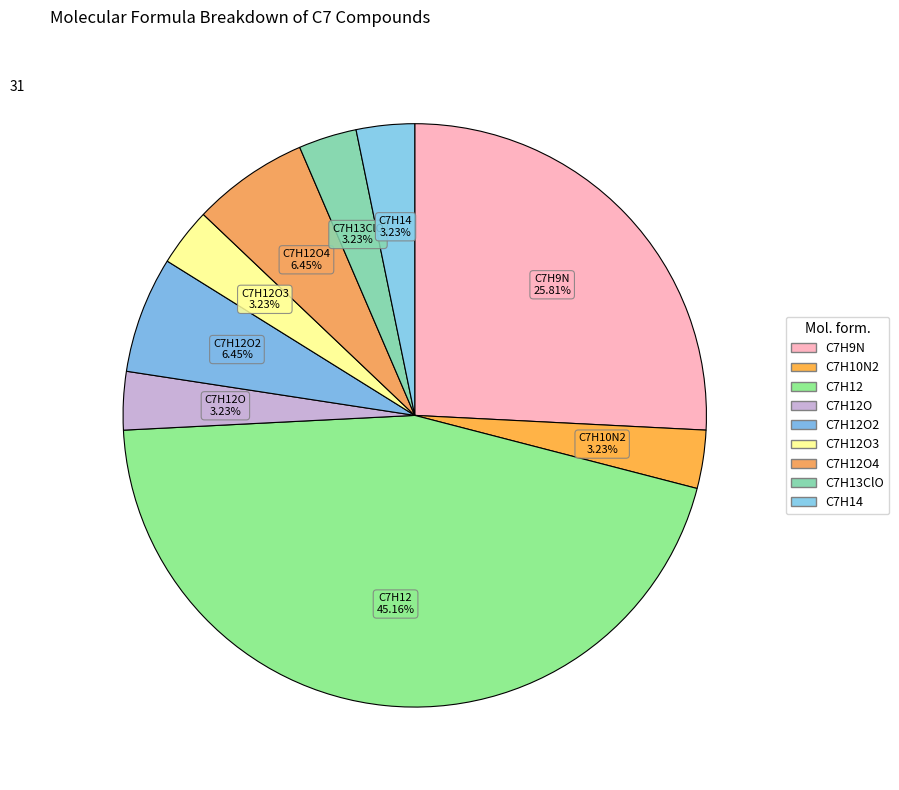

How many slices are in this pie chart?

9